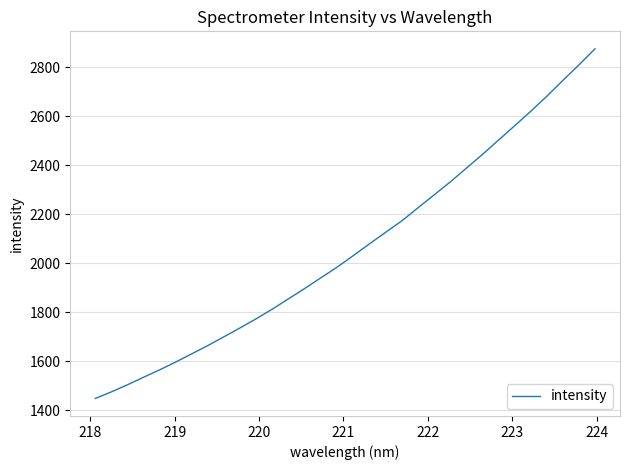

What is the maximum value shown in the chart?

2875.8